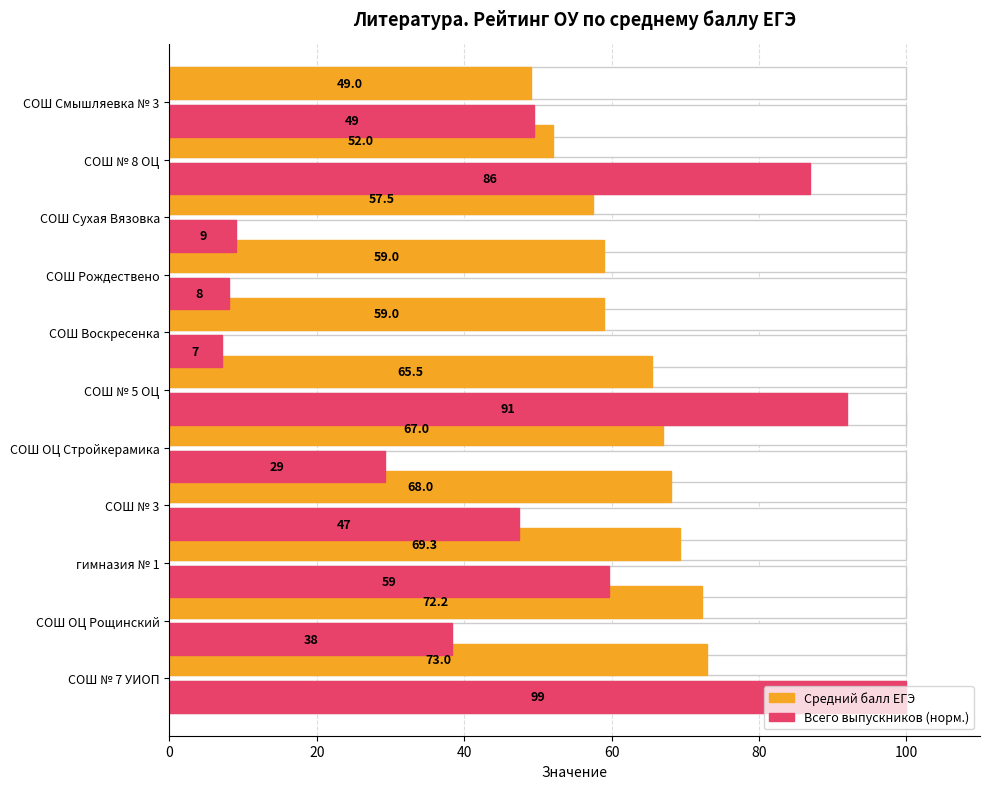

What is the spread (max minus min) of values at СОШ № 7 УИОП?

27.0